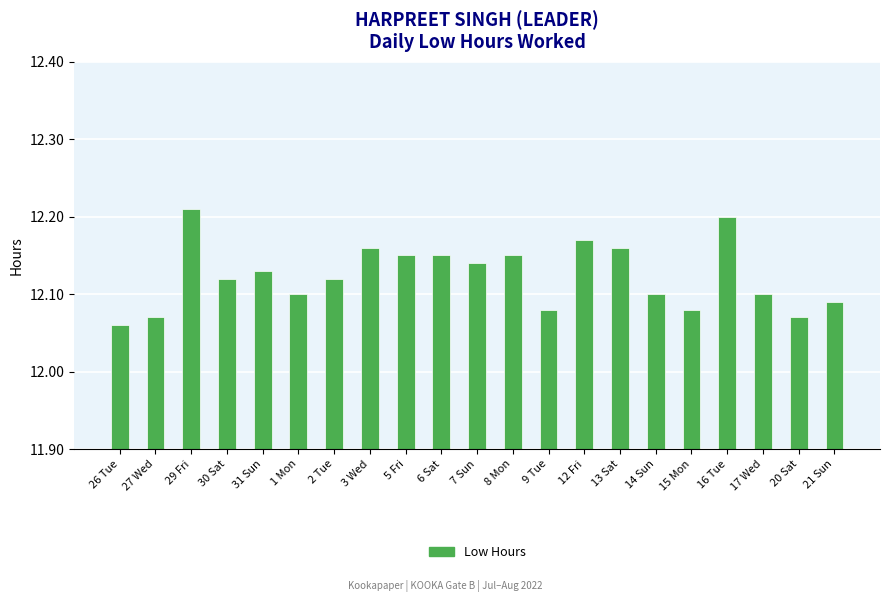

Approximately how many times larger is the value at 14 Sun compared to 27 Wed?

1.0